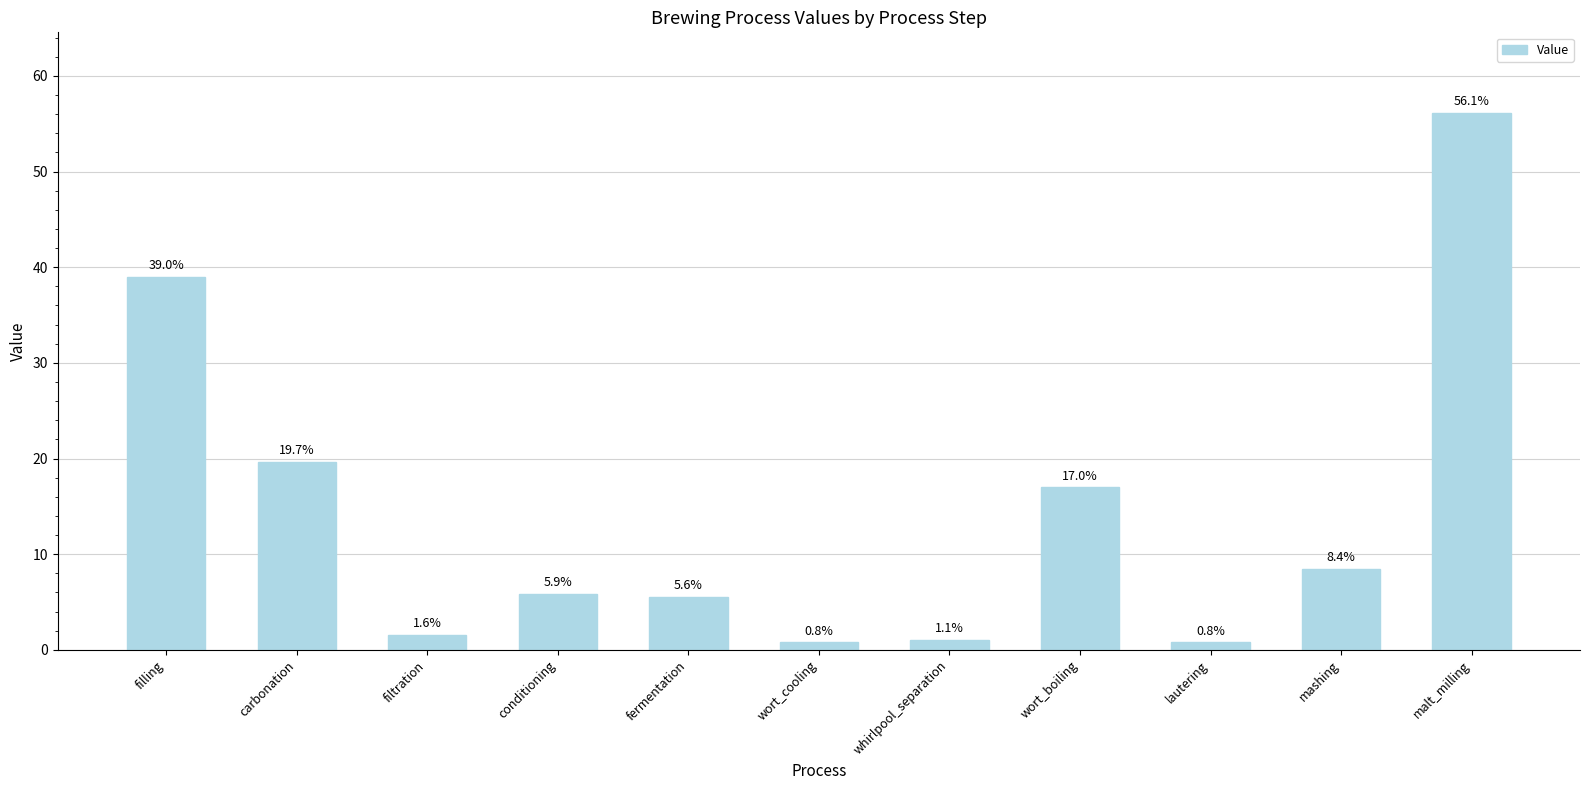

What is the minimum value shown in the chart?

0.8